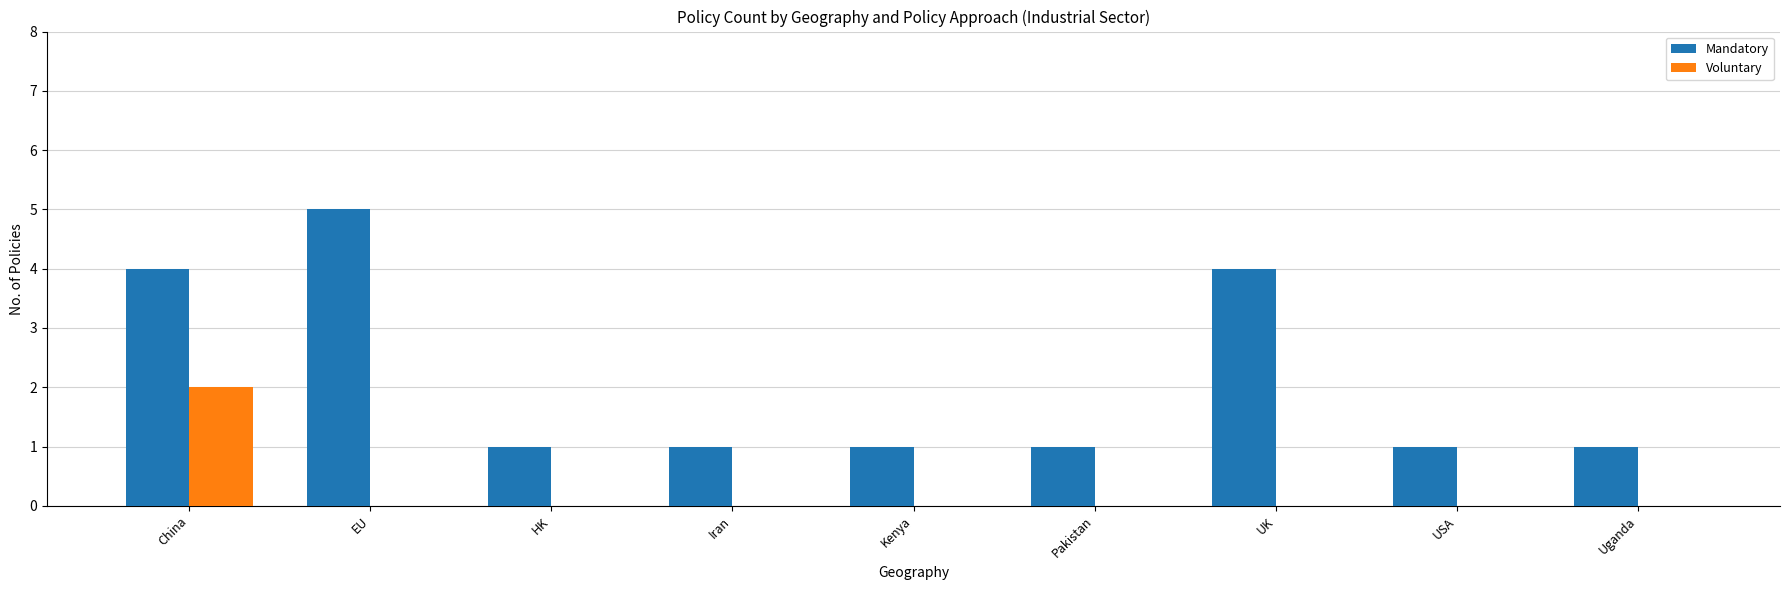

How many categories are shown in the chart?

9